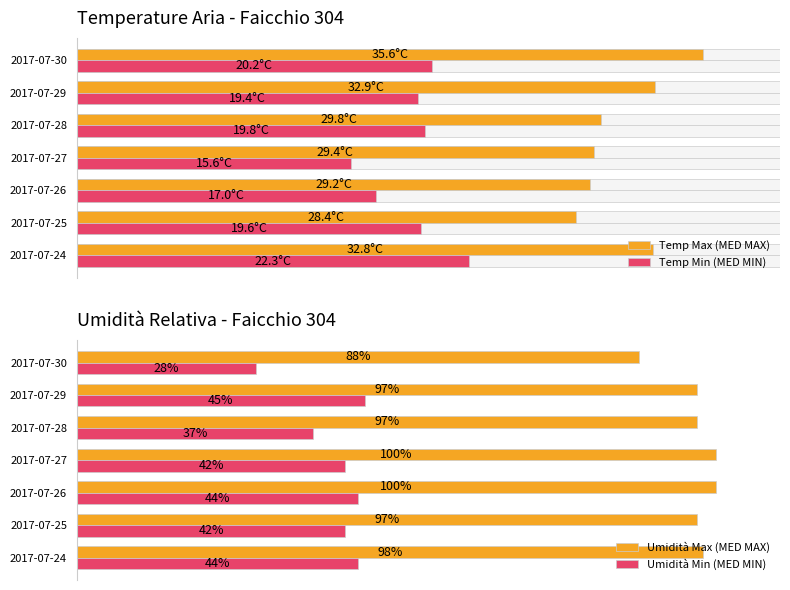

Is the value of Umidità Max (MED MAX) at 2017-07-25 greater than the value of Umidità Min (MED MIN) at 2017-07-27?

Yes